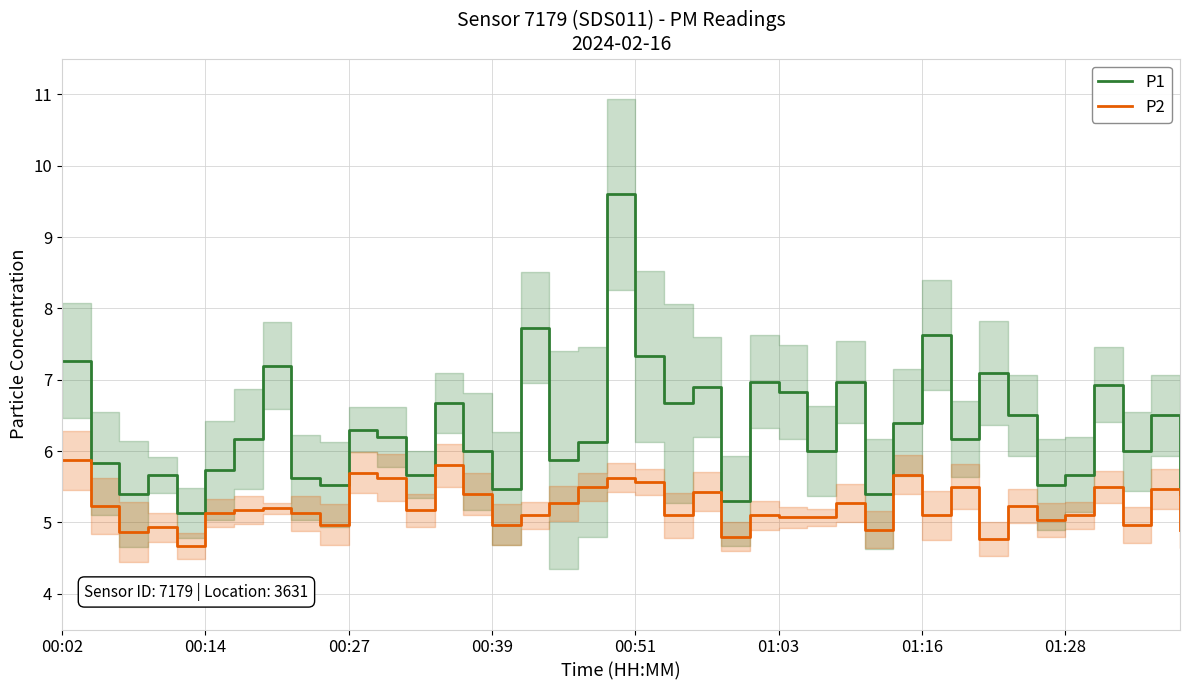

Reading left to right, list all the values displayed in this chart.

P1: 7.3	5.8	5.4	5.7	5.1	5.7	6.2	7.2	5.6	5.5	6.3	6.2	5.7	6.7	6.0	5.5	7.7	5.9	6.1	9.6	7.3	6.7	6.9	5.3	7.0	6.8	6.0	7.0	5.4	6.4	7.6	6.2	7.1	6.5	5.5	5.7	6.9	6.0	6.5	5.4
P2: 5.9	5.2	4.9	4.9	4.7	5.1	5.2	5.2	5.1	5.0	5.7	5.6	5.2	5.8	5.4	5.0	5.1	5.3	5.5	5.6	5.6	5.1	5.4	4.8	5.1	5.1	5.1	5.3	4.9	5.7	5.1	5.5	4.8	5.2	5.0	5.1	5.5	5.0	5.5	4.9